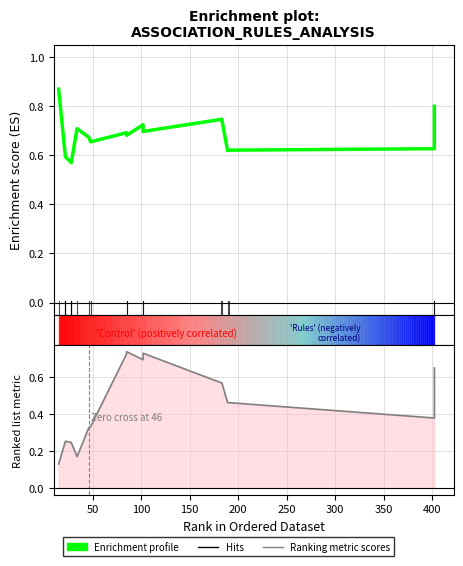

True or false: Enrichment profile has more than 0 points higher than both neighbors.

True